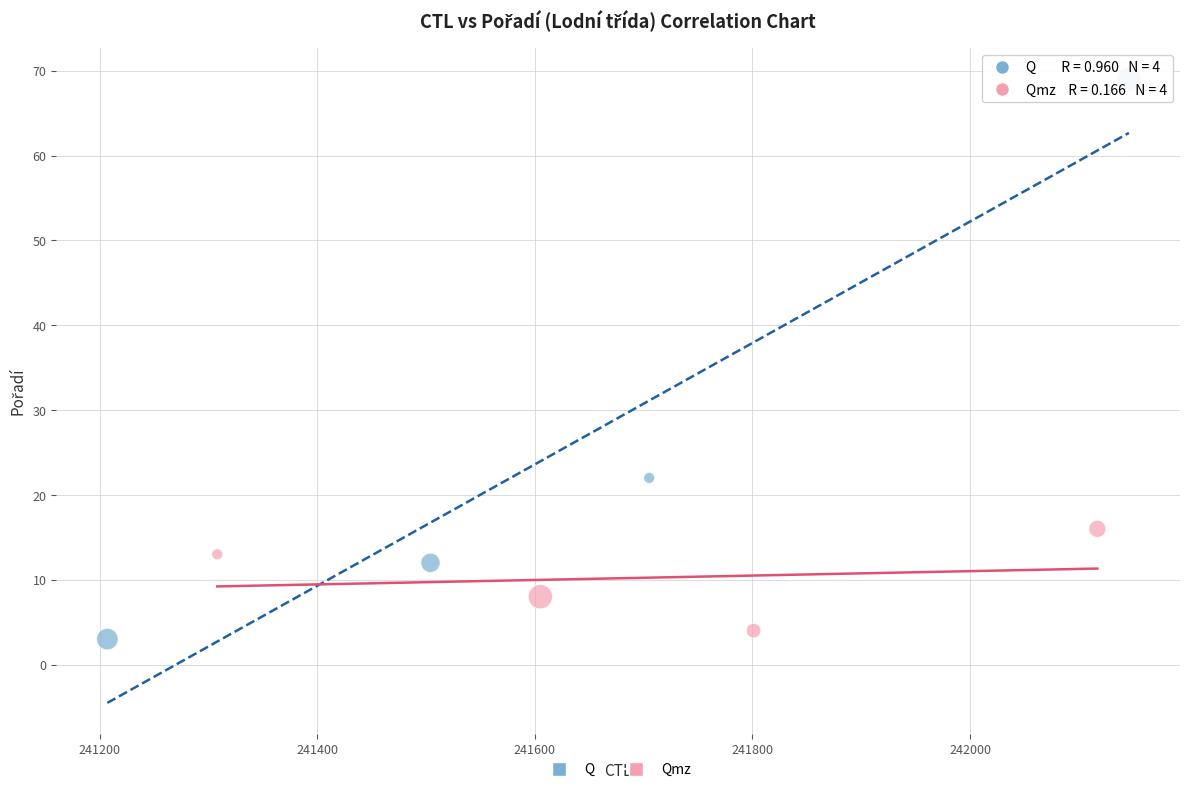

Which series has the widest spread of Y values?

Q